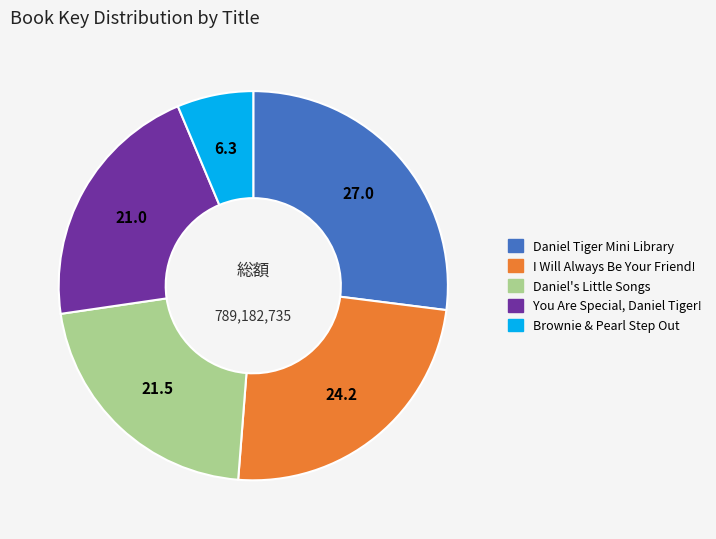

Rank the categories by value from highest to lowest.

Daniel Tiger Mini Library, I Will Always Be Your Friend!, Daniel's Little Songs, You Are Special, Daniel Tiger!, Brownie & Pearl Step Out